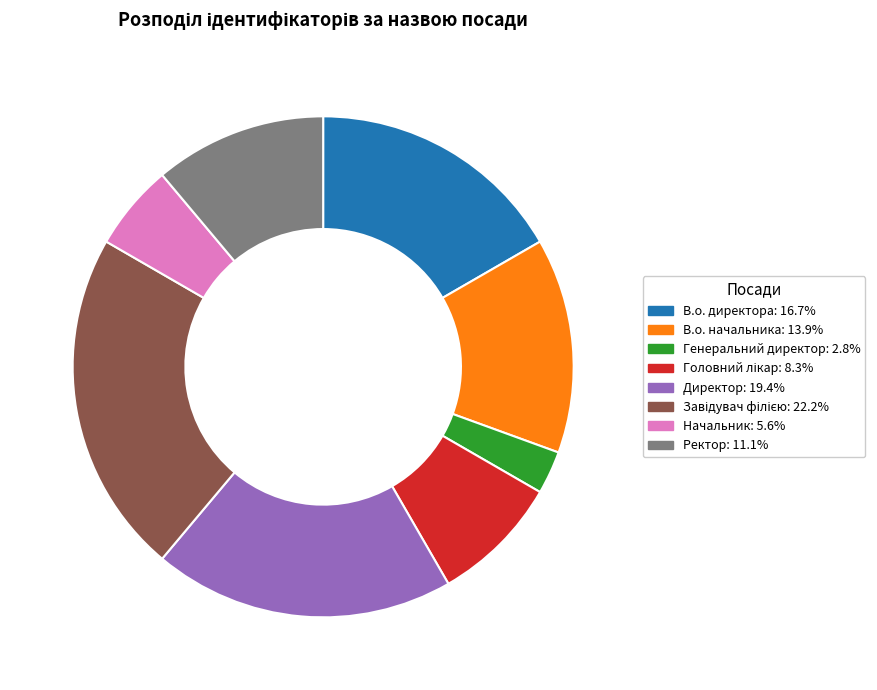

How many slices are in this pie chart?

8